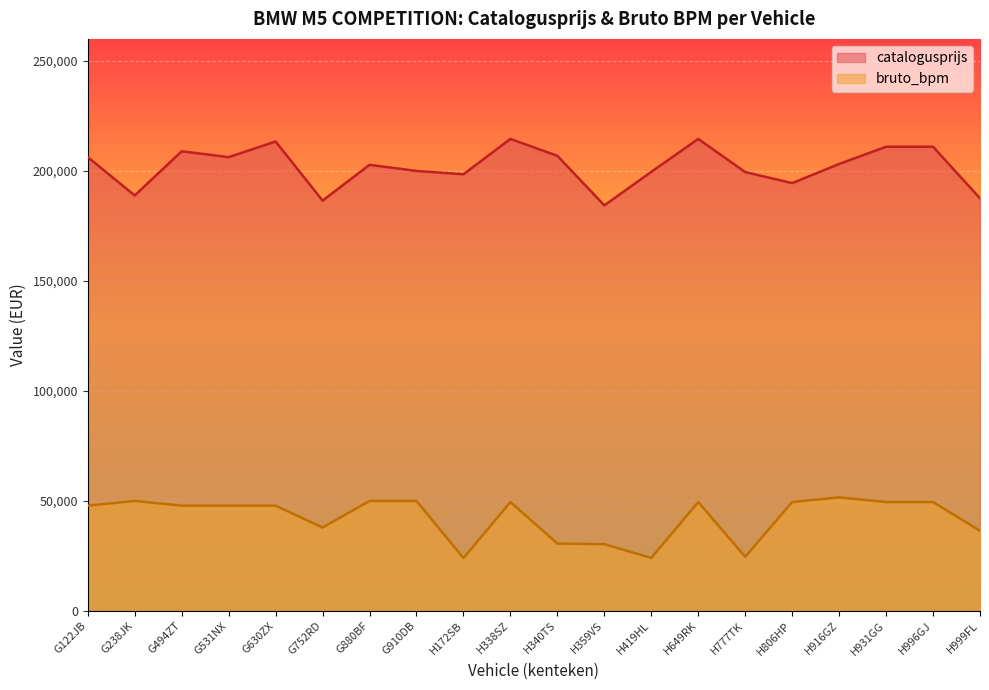

True or false: catalogusprijs and bruto_bpm intersect in this chart.

False